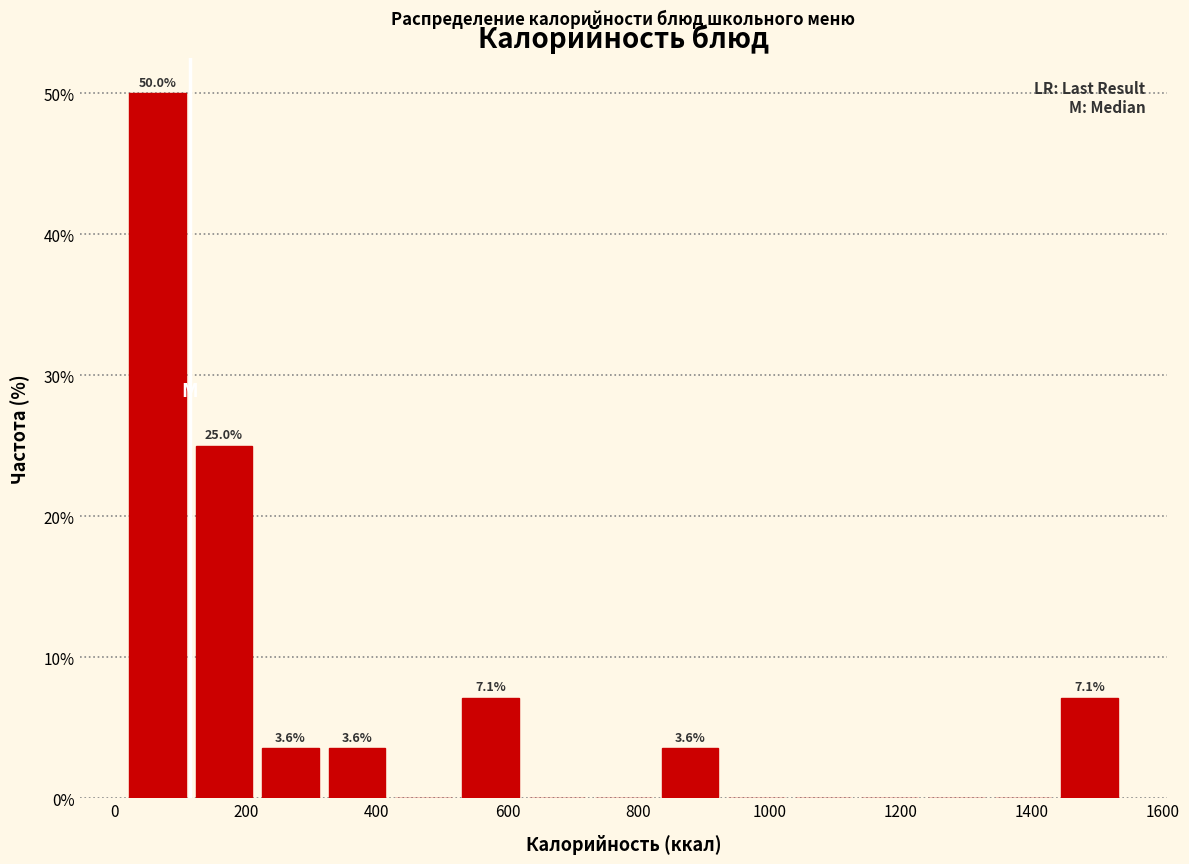

Over which range of the x-axis is the bar tallest?

20 to 120